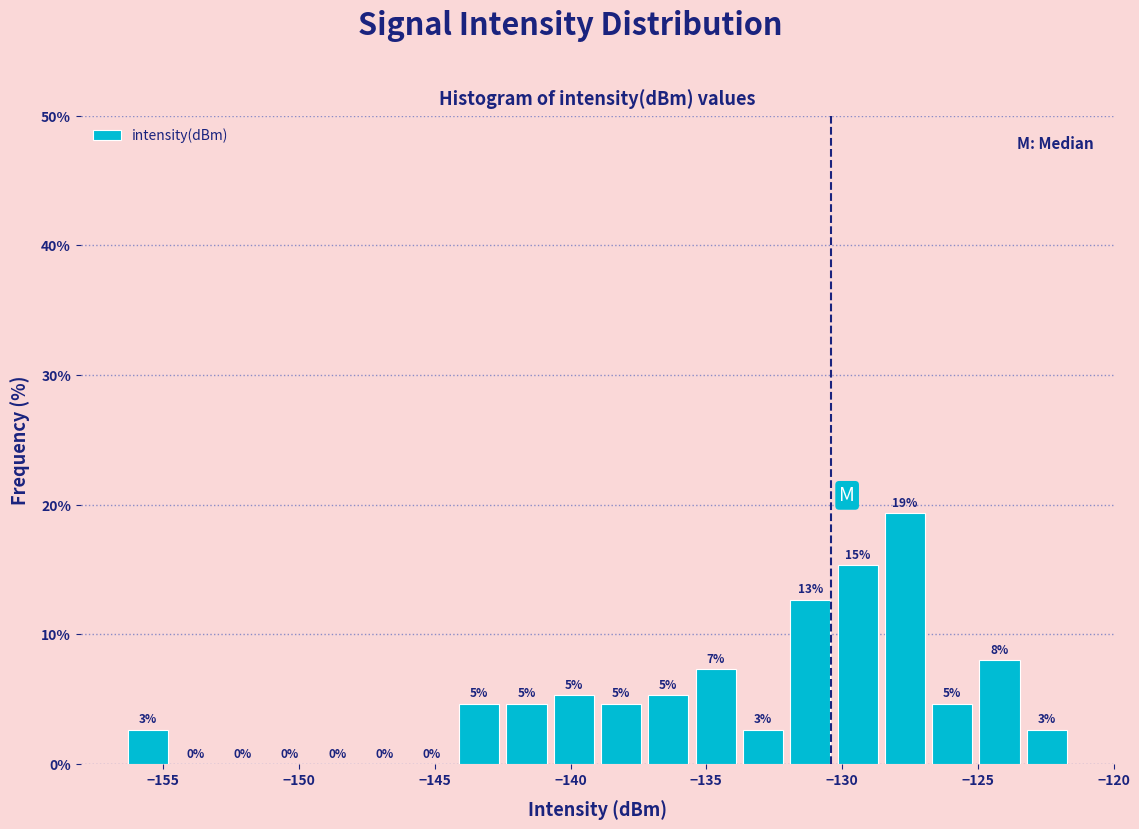

Read against the x-axis, roughly where is the centre of the tallest bar?

-127.5